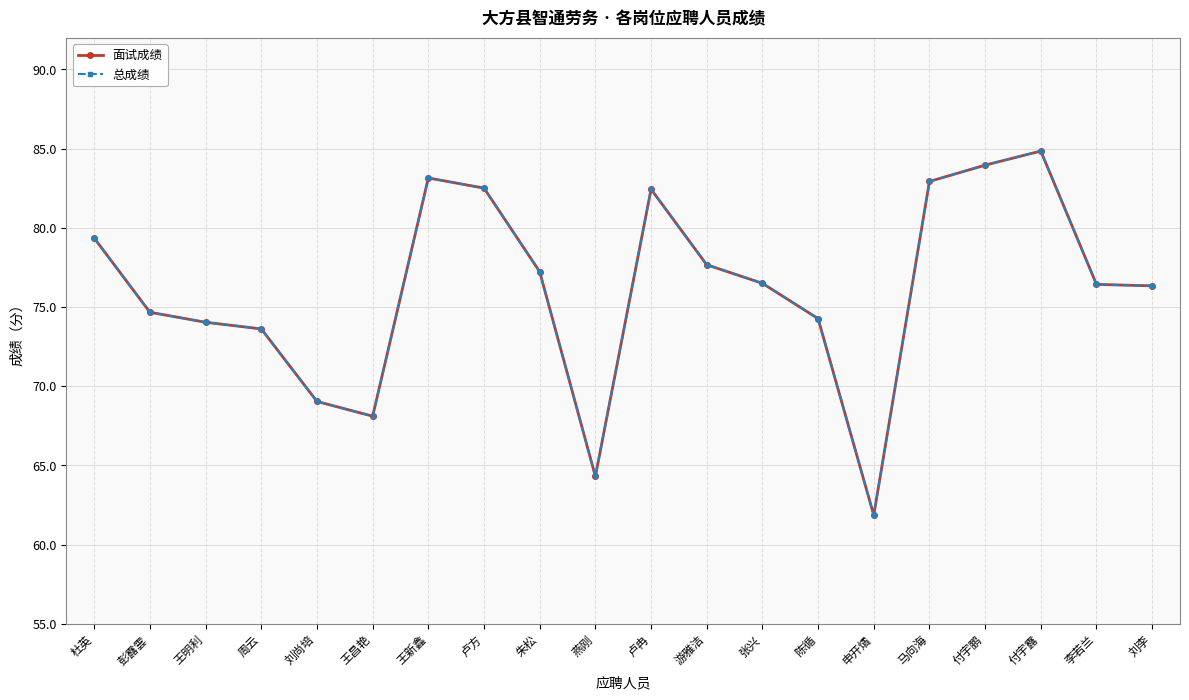

At 燕刚, list the series in order from largest to smallest.

面试成绩, 总成绩